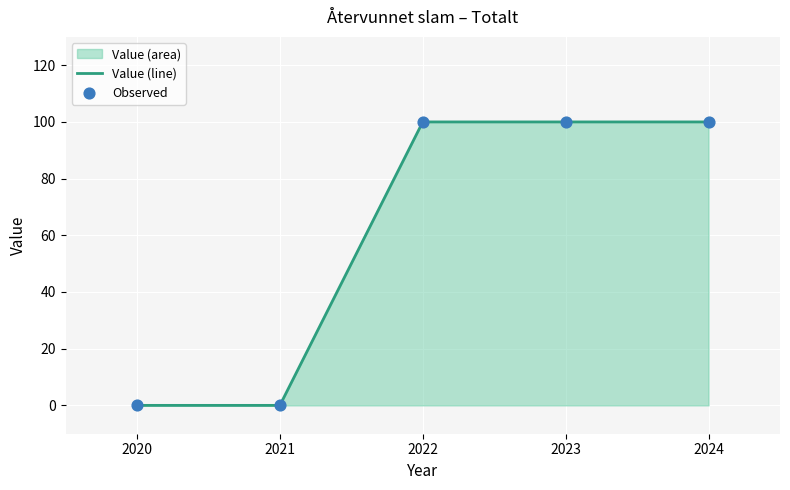

Is the value of Observed at 2022 greater than the value of Value (line) at 2022?

No